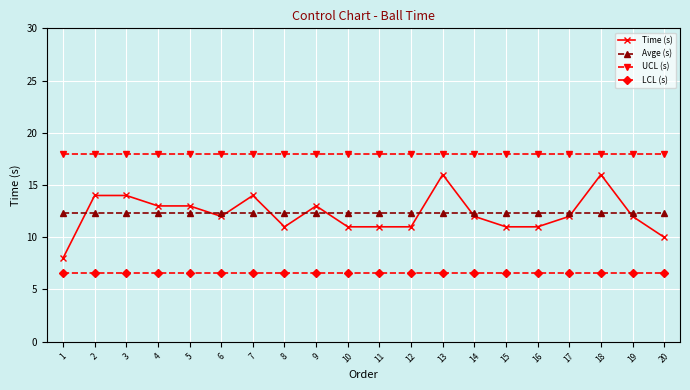

What is the lowest value of the UCL (s) series?

18.0